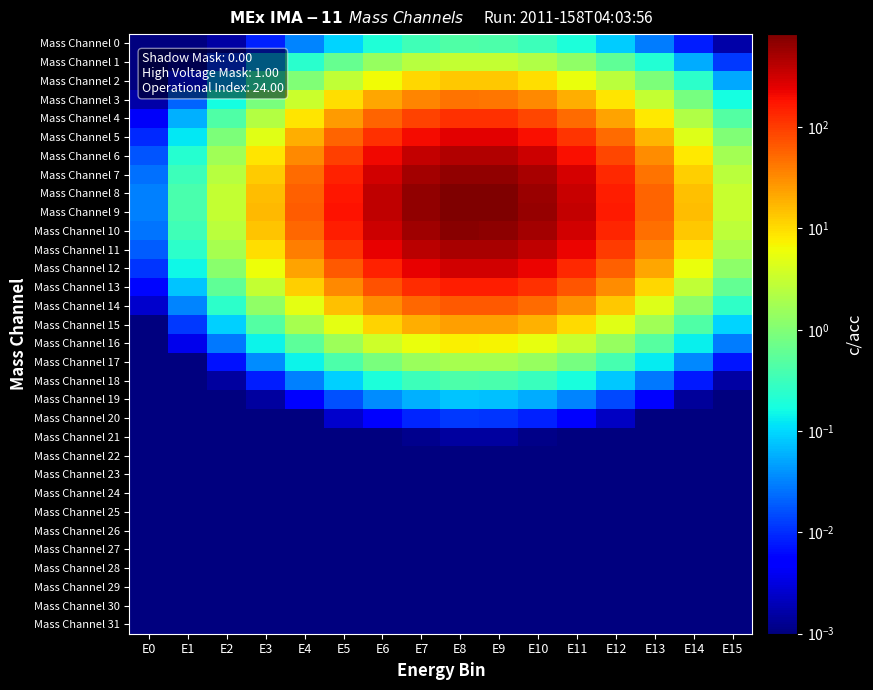

Which series changed the most between E6 and E14?

Mass Channel 9